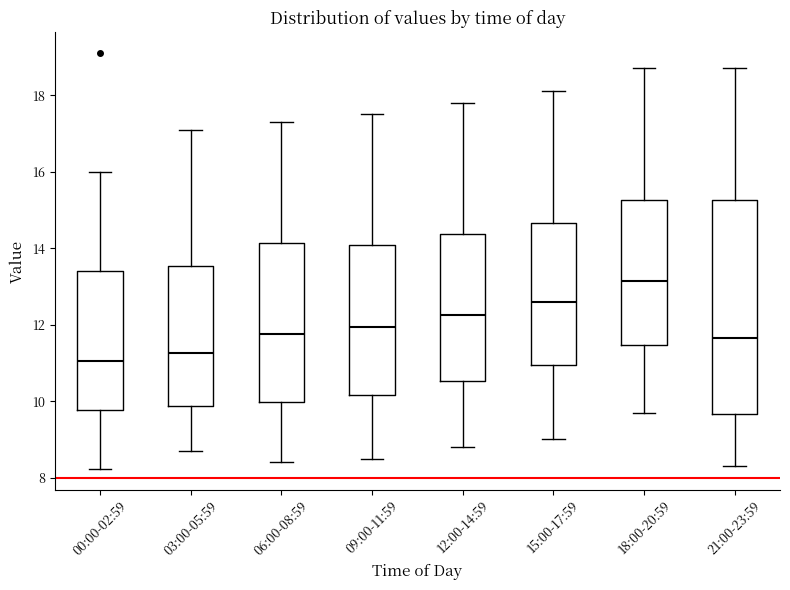

Which box has the highest median line?

18:00-20:59